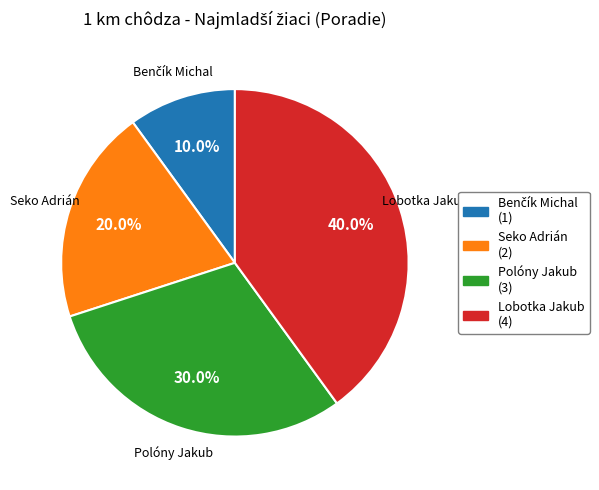

What percentage do Seko Adrián and Lobotka Jakub together represent?

60.0%